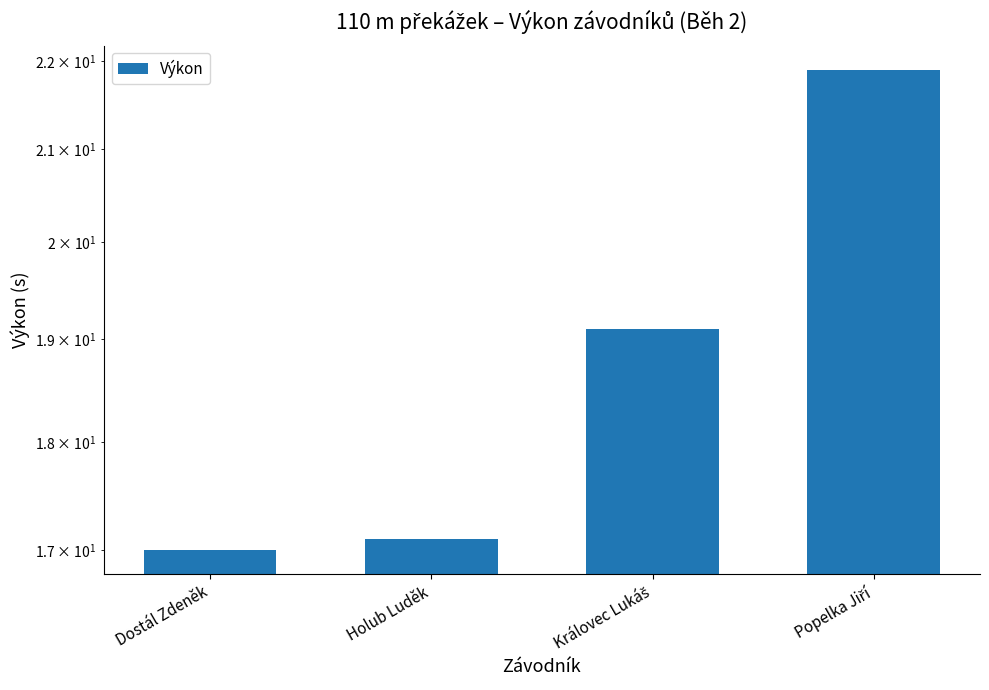

True or false: the data shows 37.3 at Popelka Jiří.

False